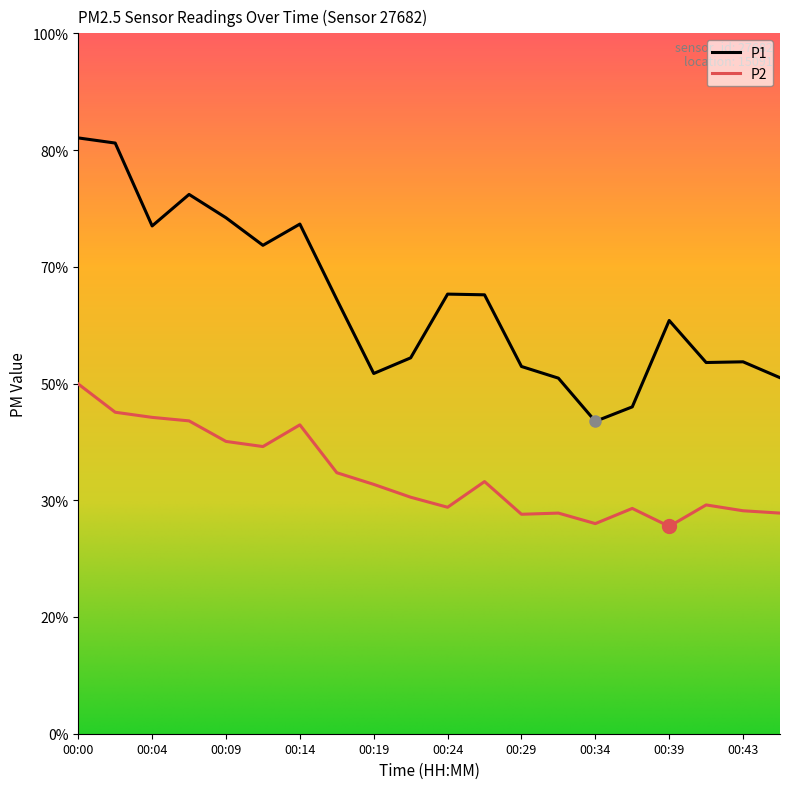

Does the chart have visible grid lines?

No